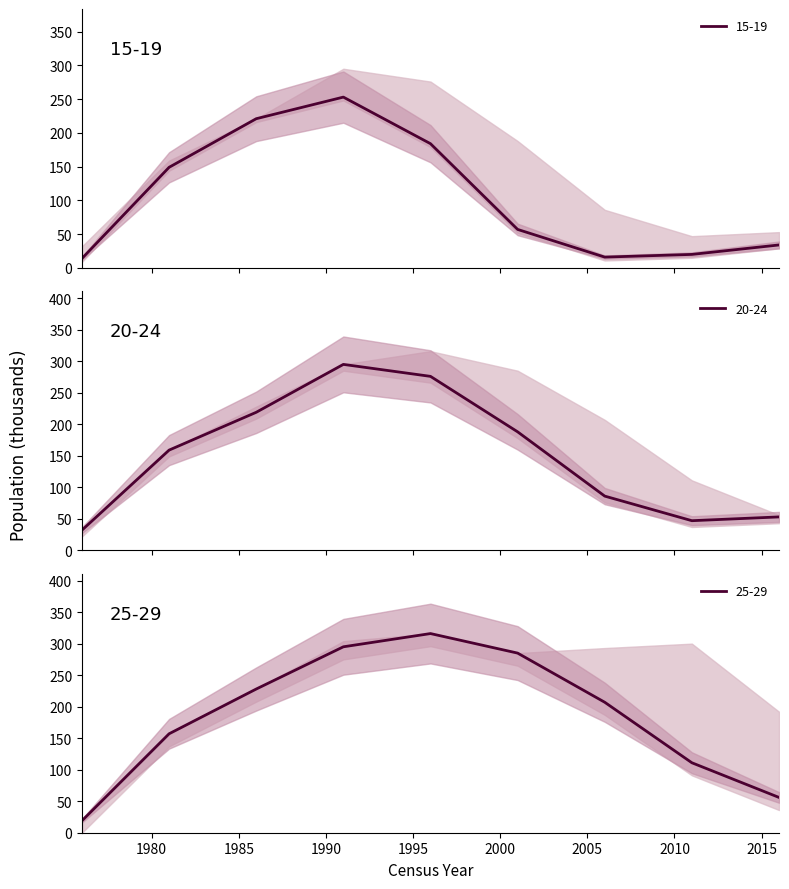

What is the difference between the highest and lowest values at 1996?

132